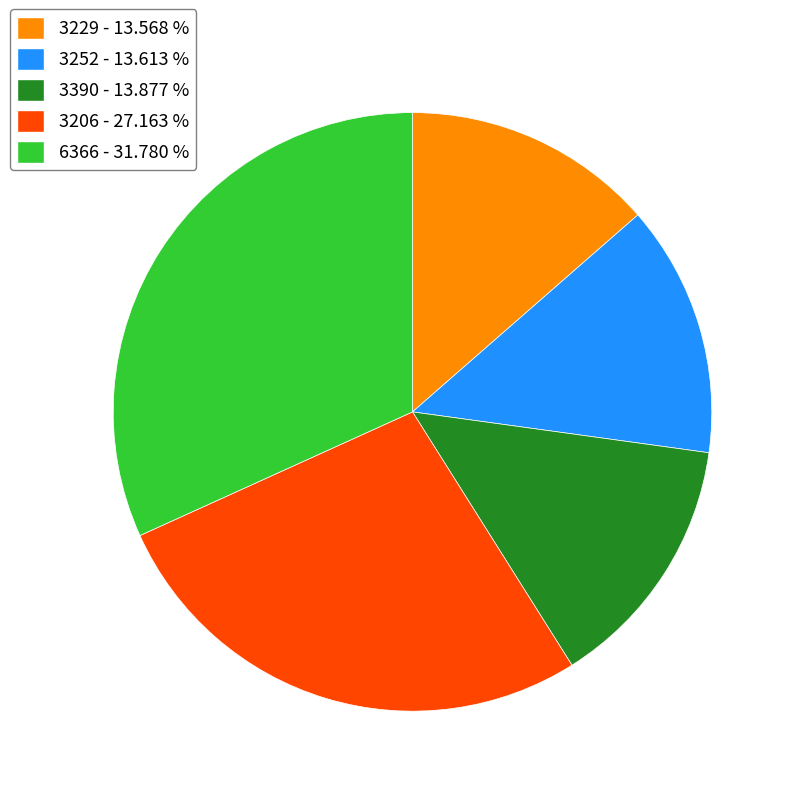

True or false: 3229 accounts for 14% of the total.

True